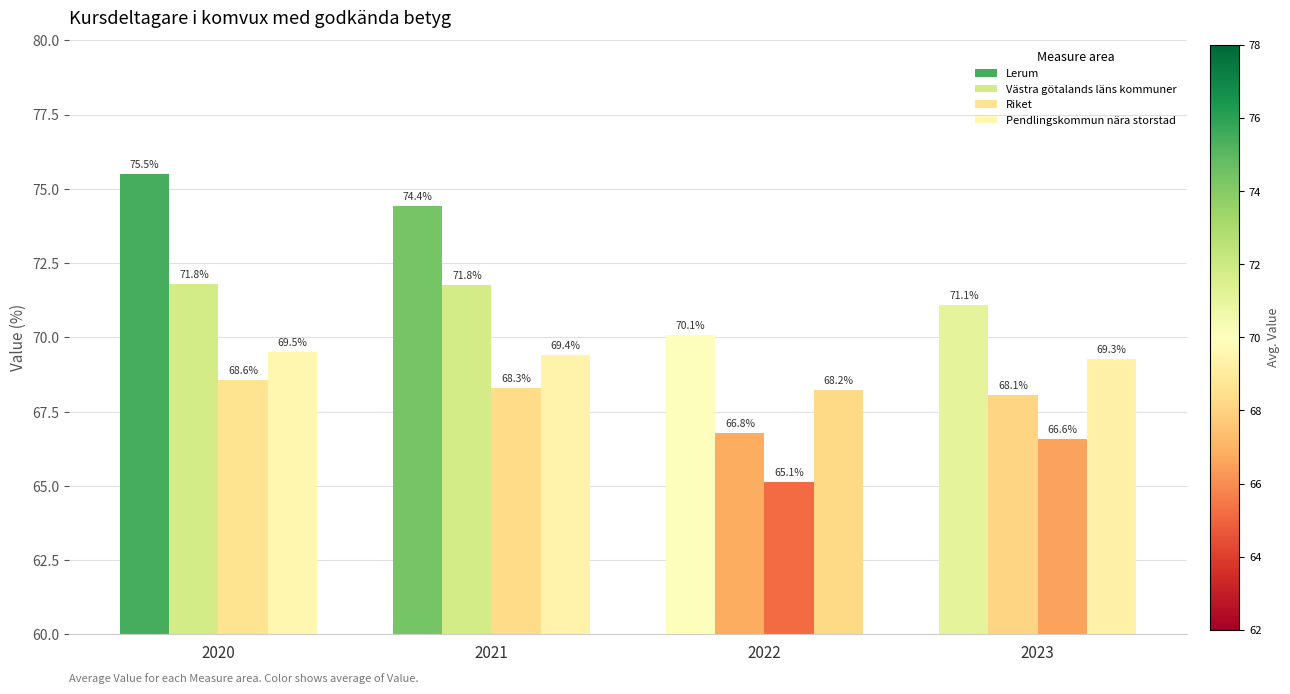

What value does the Pendlingskommun nära storstad series have at 2021?

69.4